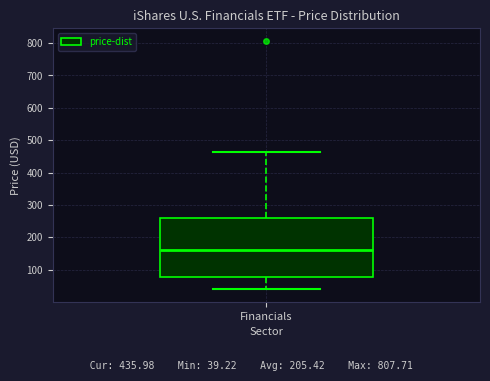

Read this box plot against the y-axis: the position of the median line, the range covered by the box, and the ends of both whiskers. The values are not printed on the chart, so give them approximately, as read against the axis.

median 160, box 80 to 260, whiskers 40 to 460